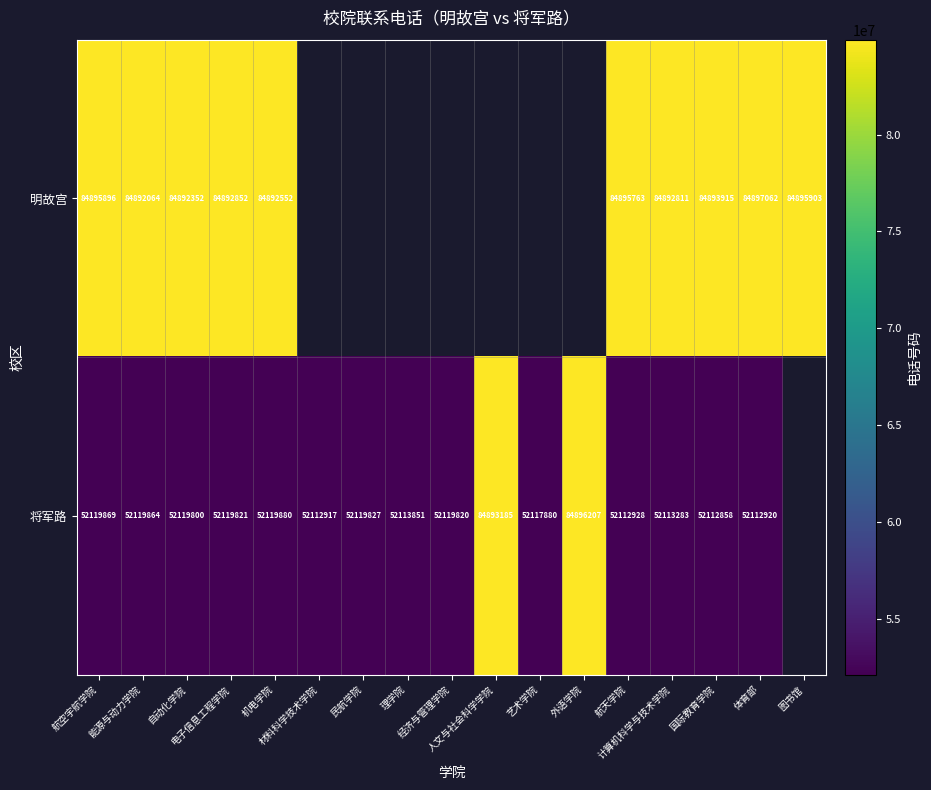

True or false: 将军路 has a value of 11203718.5 at 经济与管理学院.

False